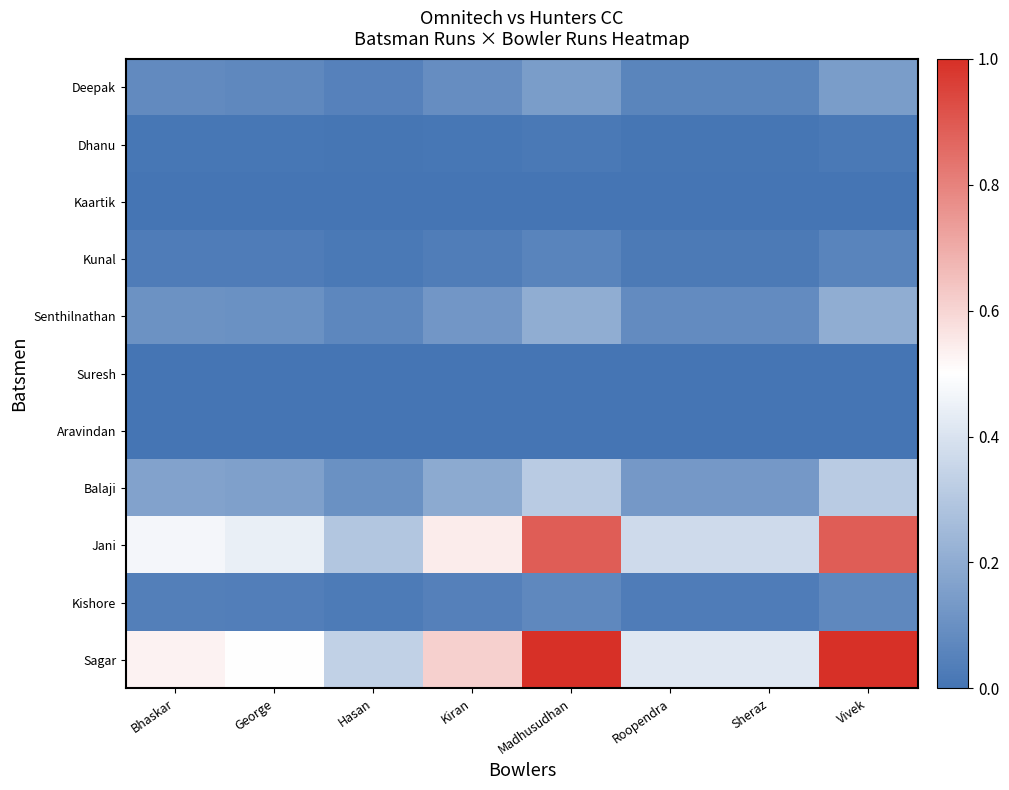

Between Kiran and Madhusudhan, which series saw the biggest shift?

Sagar